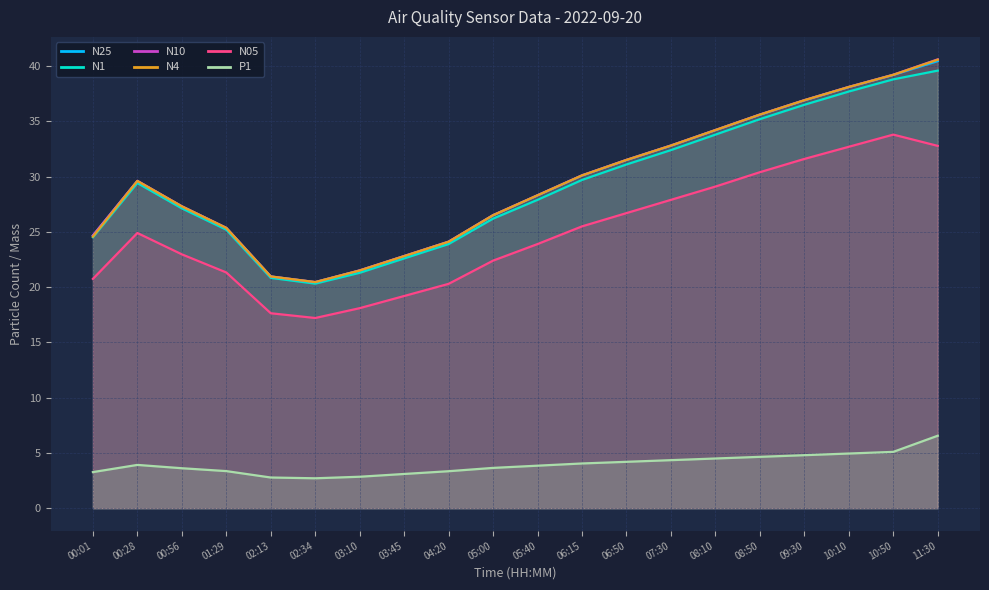

Reading left to right, transcribe all the data shown in this chart.

N25: 00:01=24.7	00:28=29.6	00:56=27.3	01:29=25.4	02:13=21.0	02:34=20.4	03:10=21.5	03:45=22.8	04:20=24.1	05:00=26.5	05:40=28.3	06:15=30.1	06:50=31.5	07:30=32.8	08:10=34.2	08:50=35.6	09:30=36.9	10:10=38.1	10:50=39.2	11:30=40.5
N1: 00:01=24.5	00:28=29.4	00:56=27.1	01:29=25.2	02:13=20.8	02:34=20.3	03:10=21.3	03:45=22.6	04:20=23.9	05:00=26.2	05:40=27.9	06:15=29.7	06:50=31.1	07:30=32.4	08:10=33.8	08:50=35.2	09:30=36.5	10:10=37.7	10:50=38.8	11:30=39.6
N10: 00:01=24.7	00:28=29.6	00:56=27.3	01:29=25.4	02:13=21.0	02:34=20.5	03:10=21.5	03:45=22.8	04:20=24.1	05:00=26.5	05:40=28.3	06:15=30.1	06:50=31.5	07:30=32.8	08:10=34.2	08:50=35.6	09:30=36.9	10:10=38.1	10:50=39.2	11:30=40.6
N4: 00:01=24.6	00:28=29.6	00:56=27.3	01:29=25.4	02:13=21.0	02:34=20.5	03:10=21.5	03:45=22.8	04:20=24.1	05:00=26.5	05:40=28.3	06:15=30.1	06:50=31.5	07:30=32.8	08:10=34.2	08:50=35.6	09:30=36.9	10:10=38.1	10:50=39.2	11:30=40.6
N05: 00:01=20.8	00:28=24.9	00:56=23.0	01:29=21.3	02:13=17.6	02:34=17.2	03:10=18.1	03:45=19.2	04:20=20.3	05:00=22.4	05:40=23.9	06:15=25.5	06:50=26.7	07:30=27.9	08:10=29.1	08:50=30.4	09:30=31.6	10:10=32.7	10:50=33.8	11:30=32.8
P1: 00:01=3.3	00:28=3.9	00:56=3.6	01:29=3.4	02:13=2.8	02:34=2.7	03:10=2.9	03:45=3.1	04:20=3.4	05:00=3.6	05:40=3.9	06:15=4.0	06:50=4.2	07:30=4.3	08:10=4.5	08:50=4.7	09:30=4.8	10:10=5.0	10:50=5.1	11:30=6.6